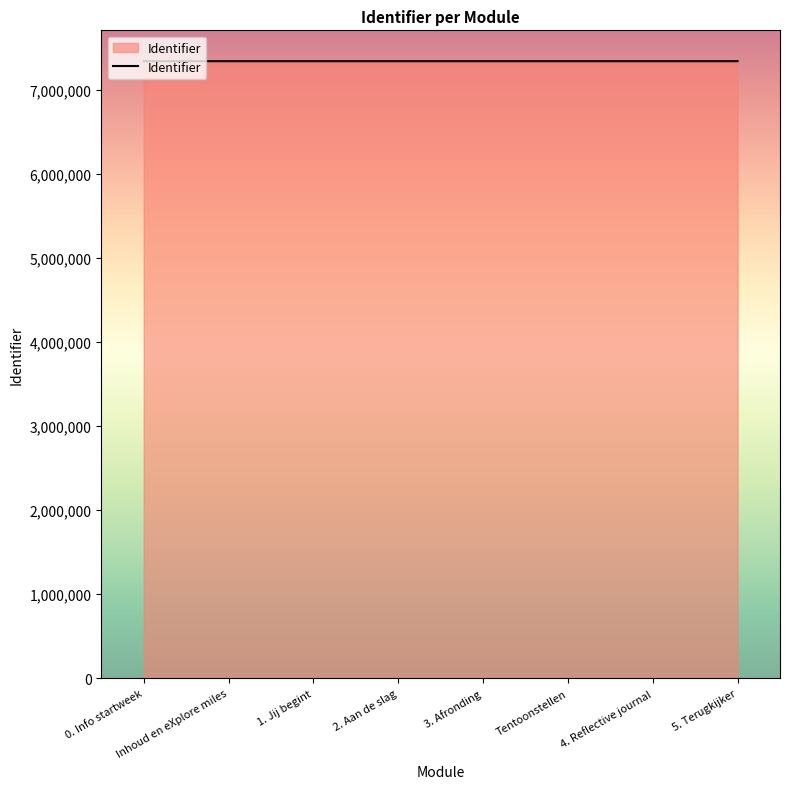

How many distinct data groups are displayed?

1